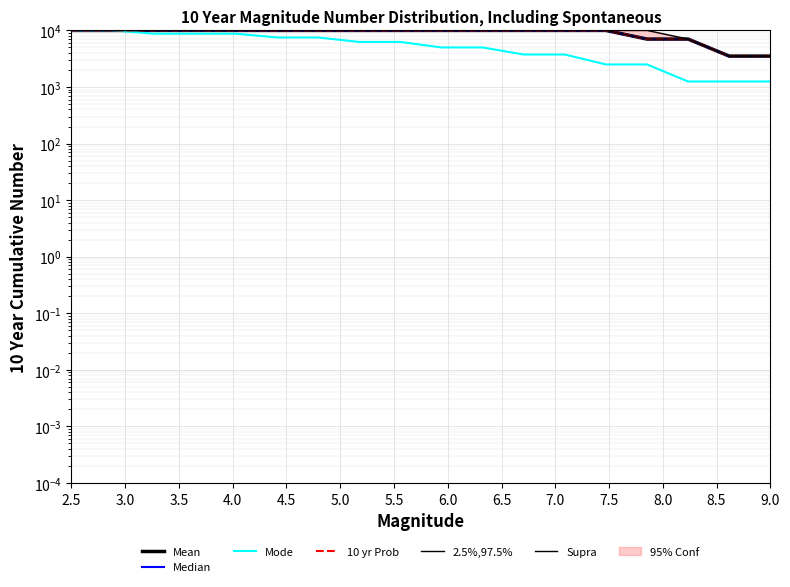

What is the difference between the maximum and minimum values in the Mean series?

6486.4